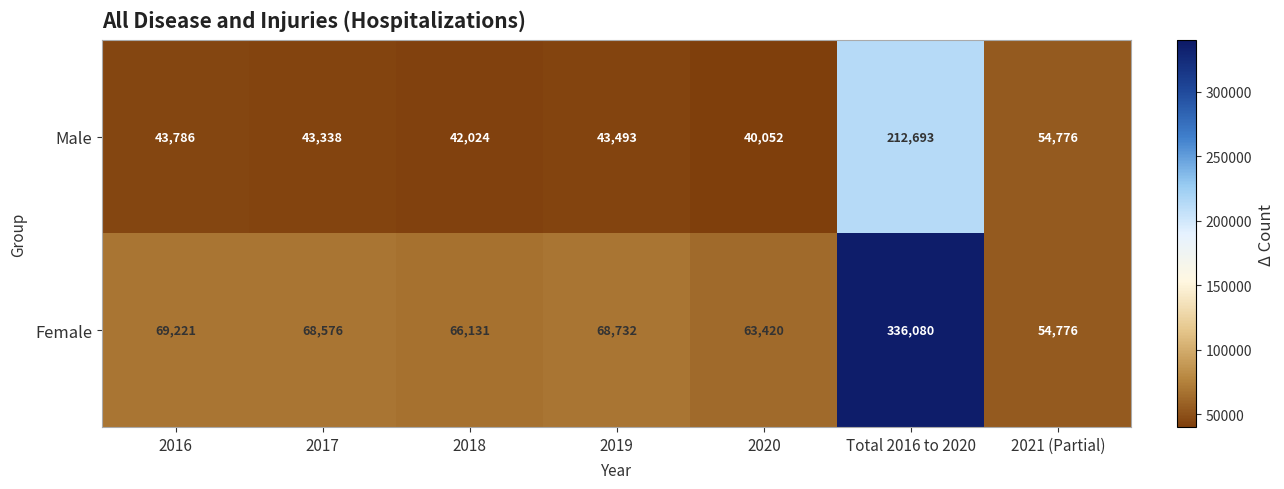

The value of Male at Total 2016 to 2020 is 372585. True or false?

False